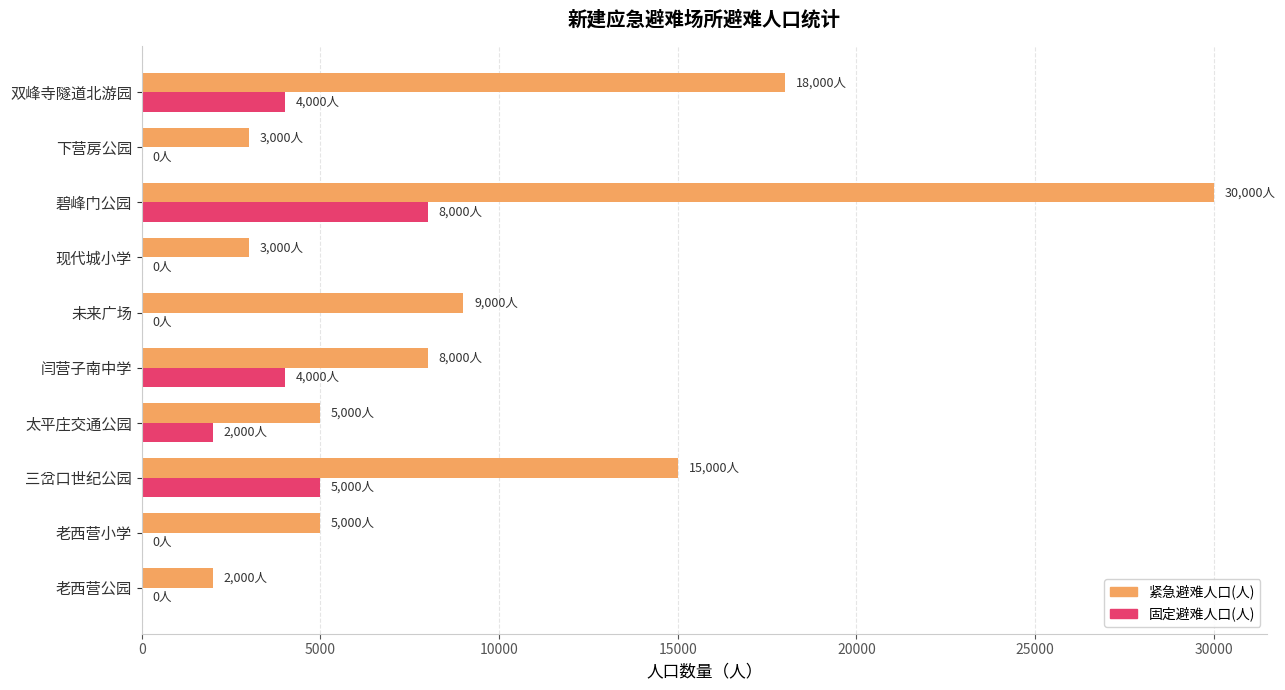

At which category does the chart reach its peak across all series?

碧峰门公园